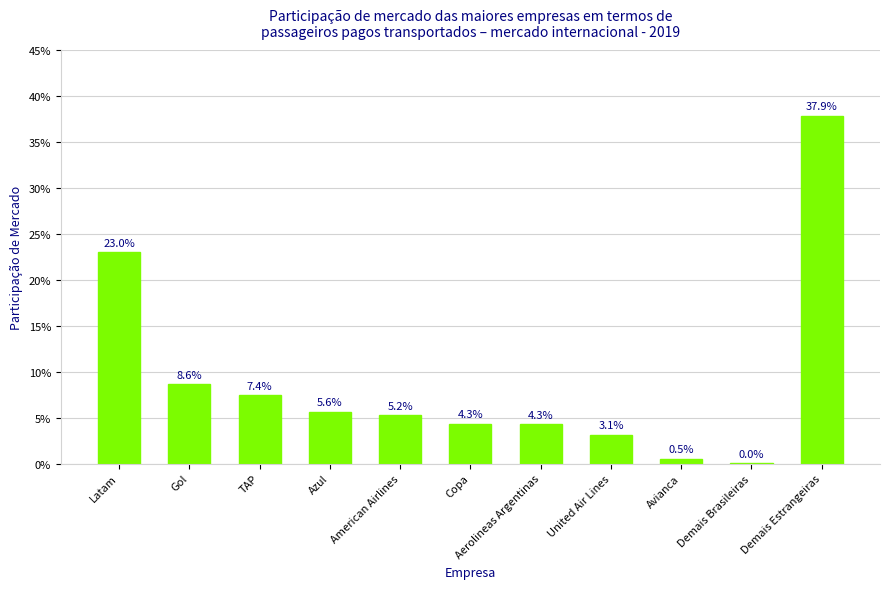

Reading left to right, list all the values displayed in this chart.

Latam=0.2	Gol=0.1	TAP=0.1	Azul=0.1	American Airlines=0.1	Copa=0.0	Aerolineas Argentinas=0.0	United Air Lines=0.0	Avianca=0.0	Demais Brasileiras=0.0	Demais Estrangeiras=0.4